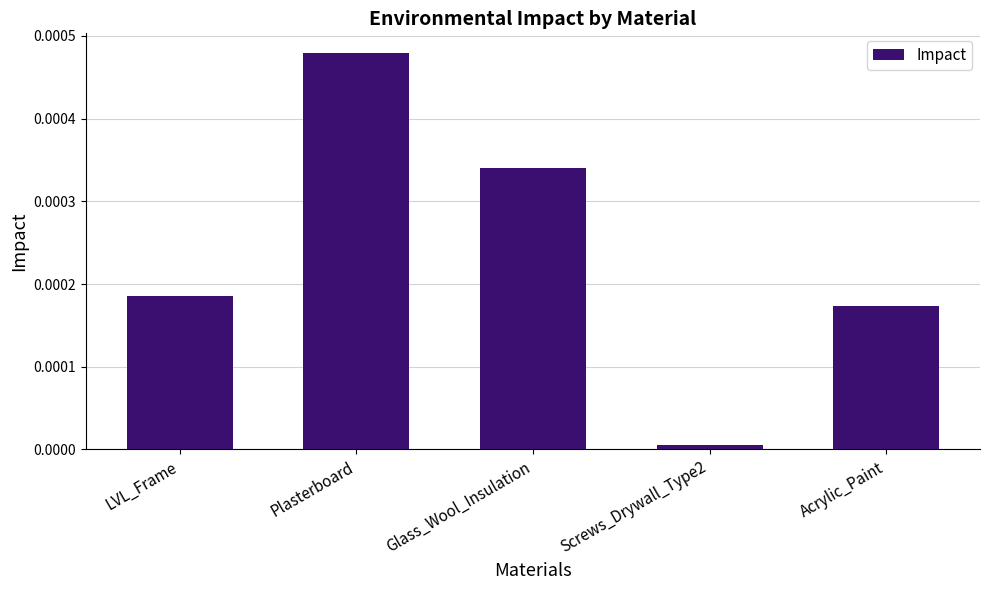

Does the chart contain any negative values?

No